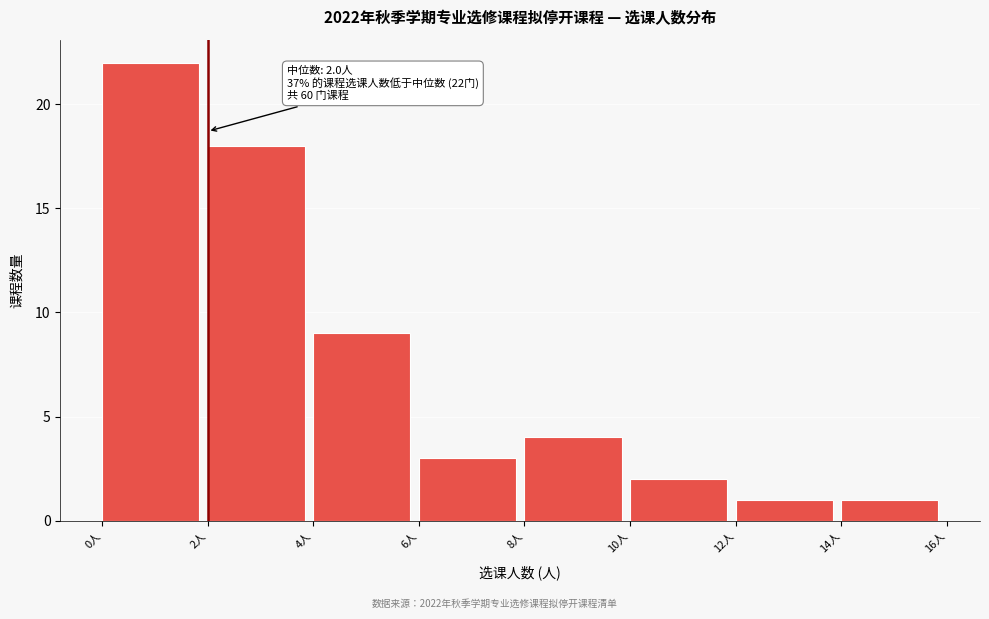

Which range on the x-axis has the tallest bar?

0 to 2